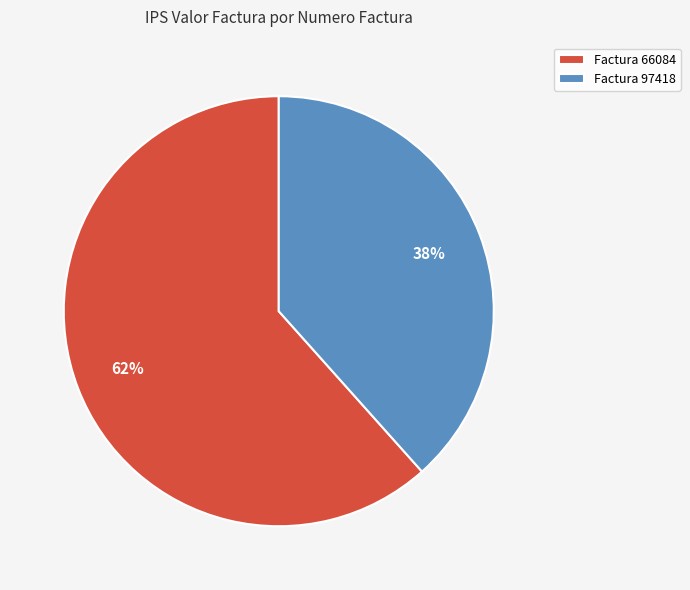

What is the largest slice in the pie chart?

Factura 66084